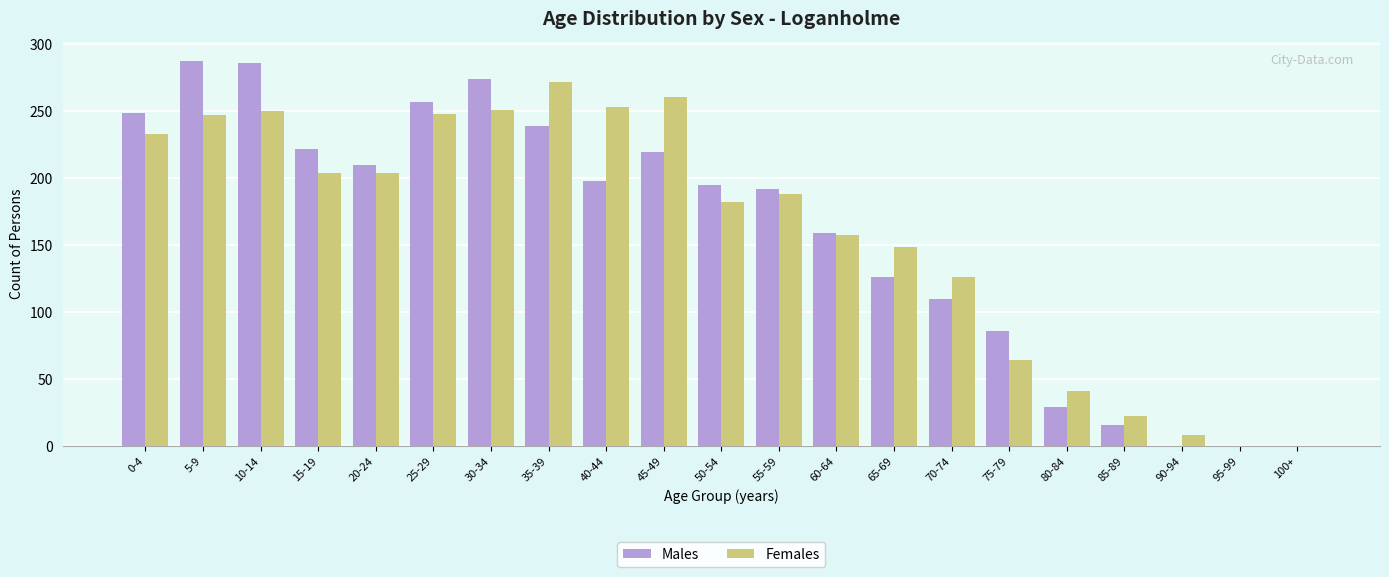

What is the maximum value shown in the chart?

288